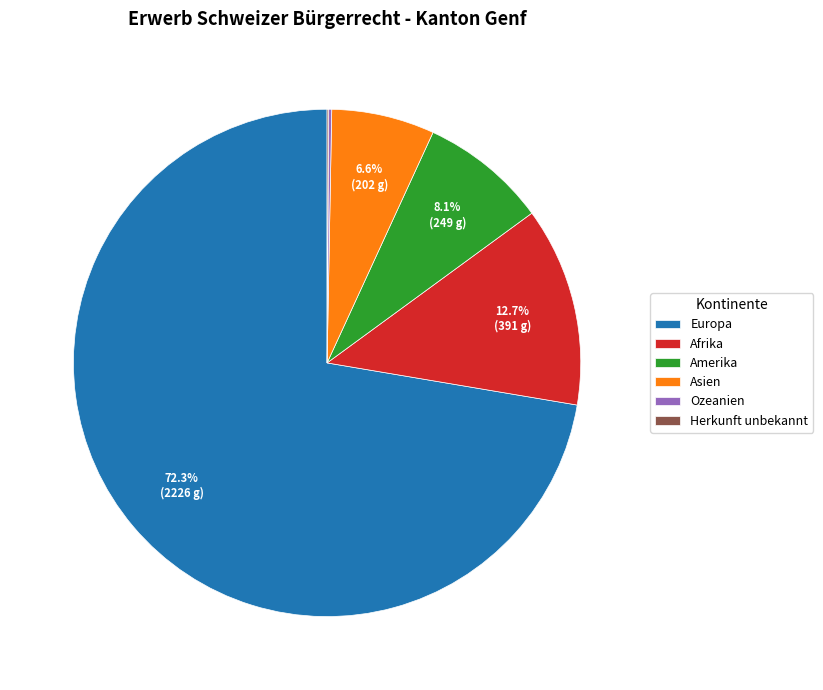

How much of the chart is everything except Asien?

93.4%